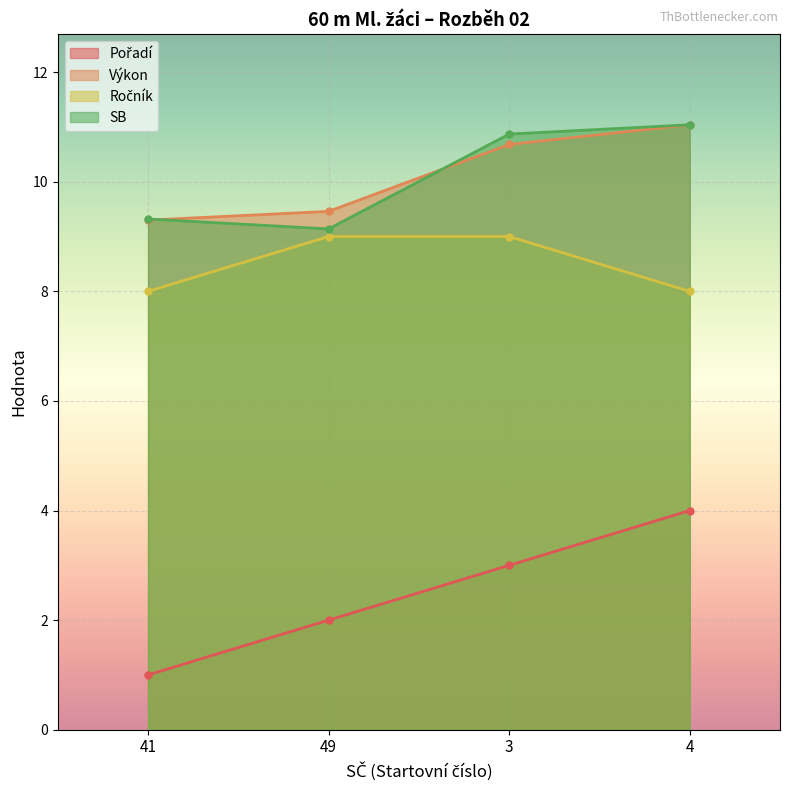

What is the spread (max minus min) of values at 3?

7.9